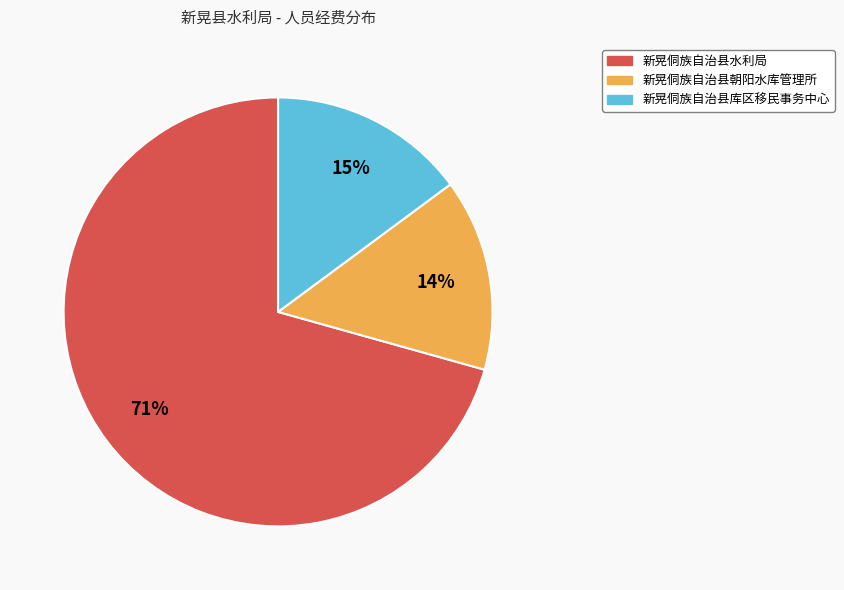

Is it true that 新晃侗族自治县水利局 is 71% of the pie?

True